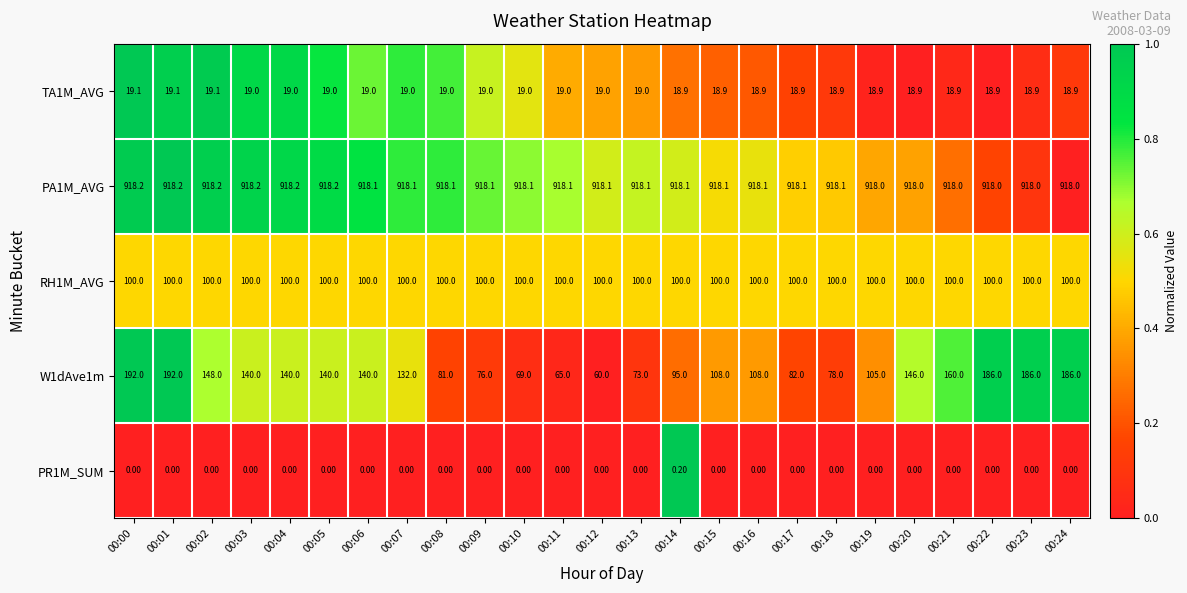

Which series has the largest total across all categories?

PA1M_AVG